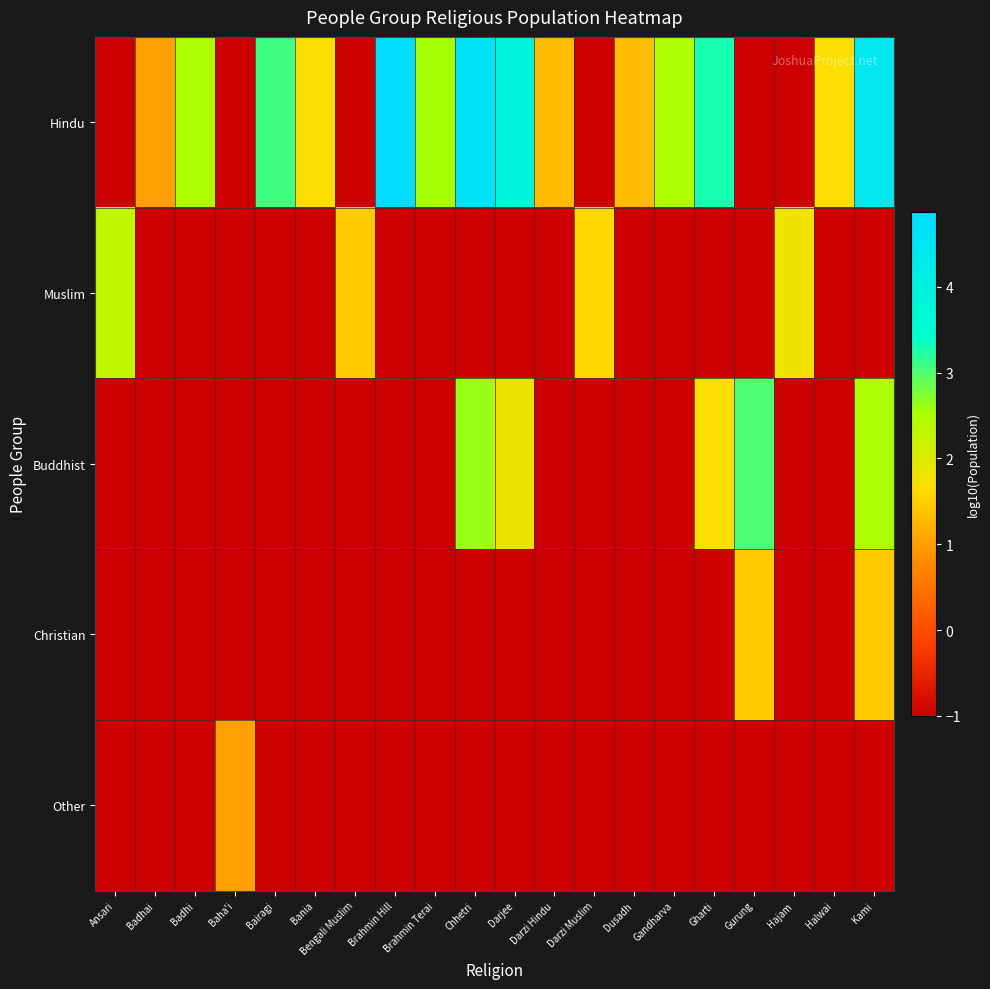

Which has a higher value, Baha'i or Gandharva?

Gandharva